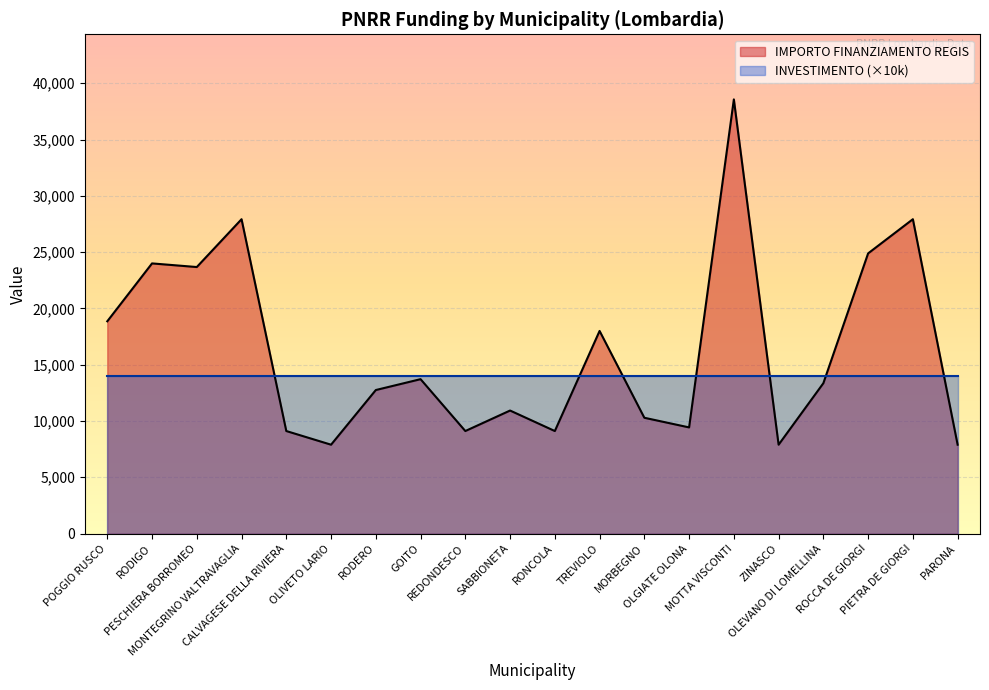

Approximately how many times larger is the value at POGGIO RUSCO compared to PESCHIERA BORROMEO?

0.8